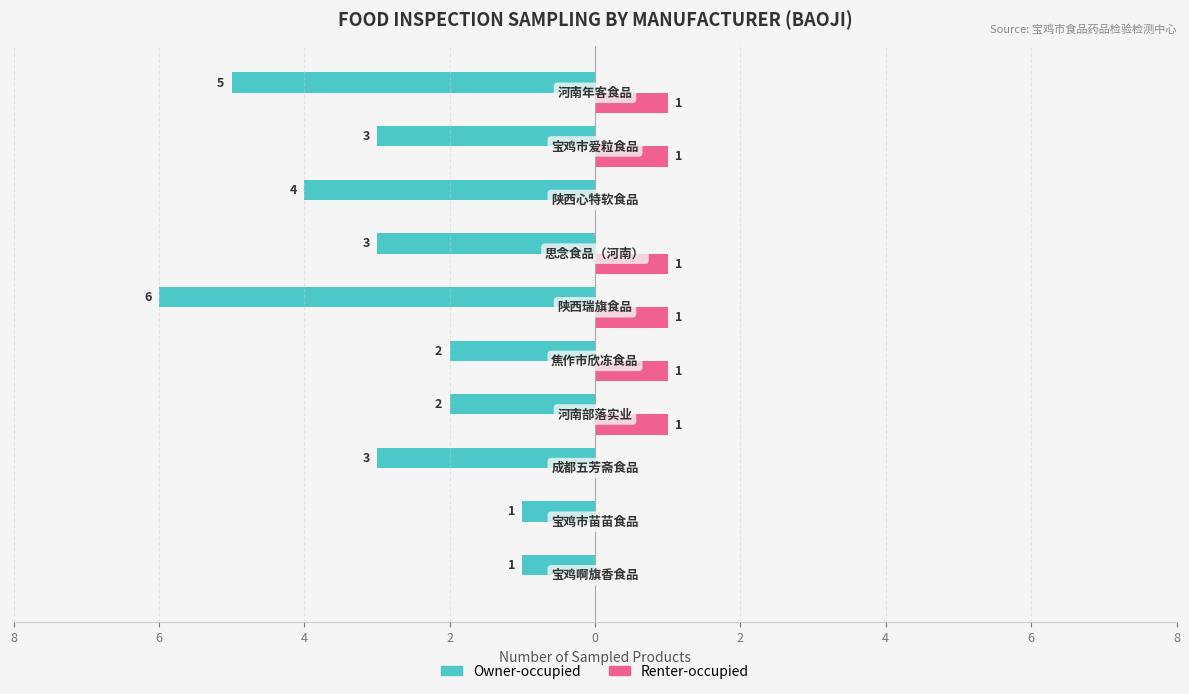

What is the label of the 4th bar from the right?

4